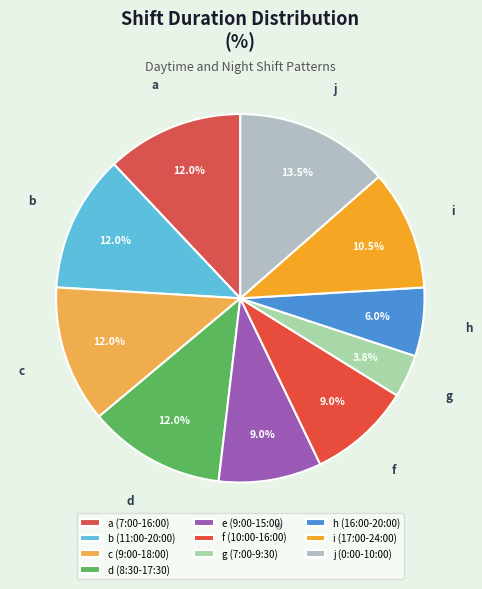

Count the number of slices in the pie.

10